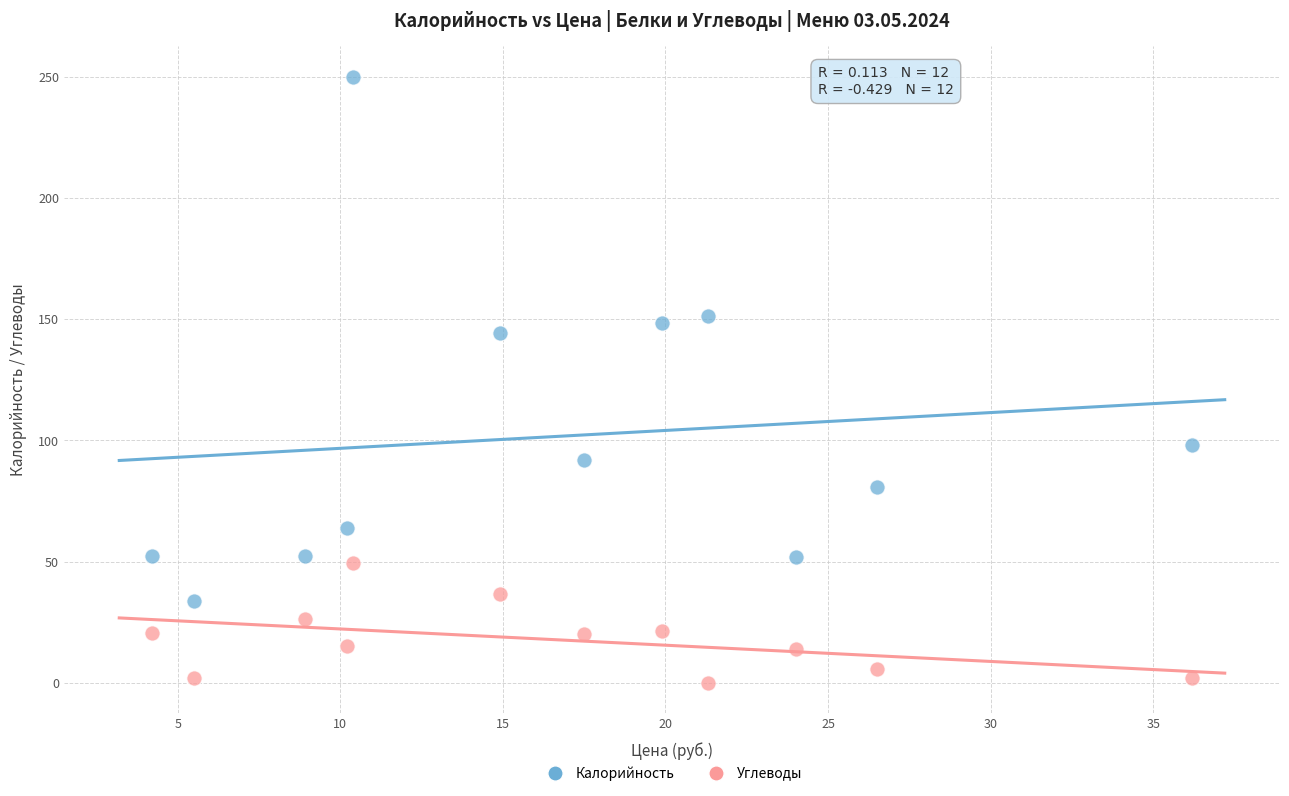

Which series has the widest spread of Y values?

Калорийность